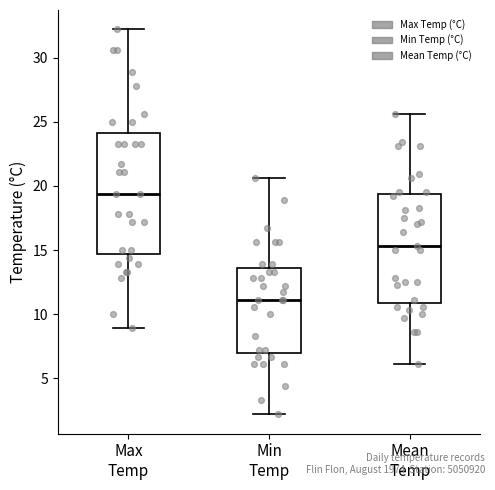

Which box is the tallest, from its lower edge to its upper edge?

Max Temp